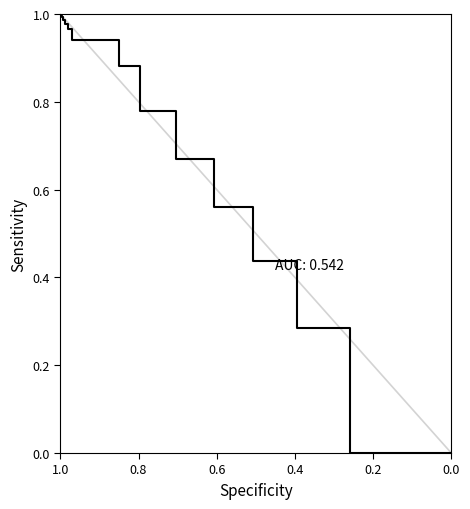

The value at 12 is 1.7. True or false?

False